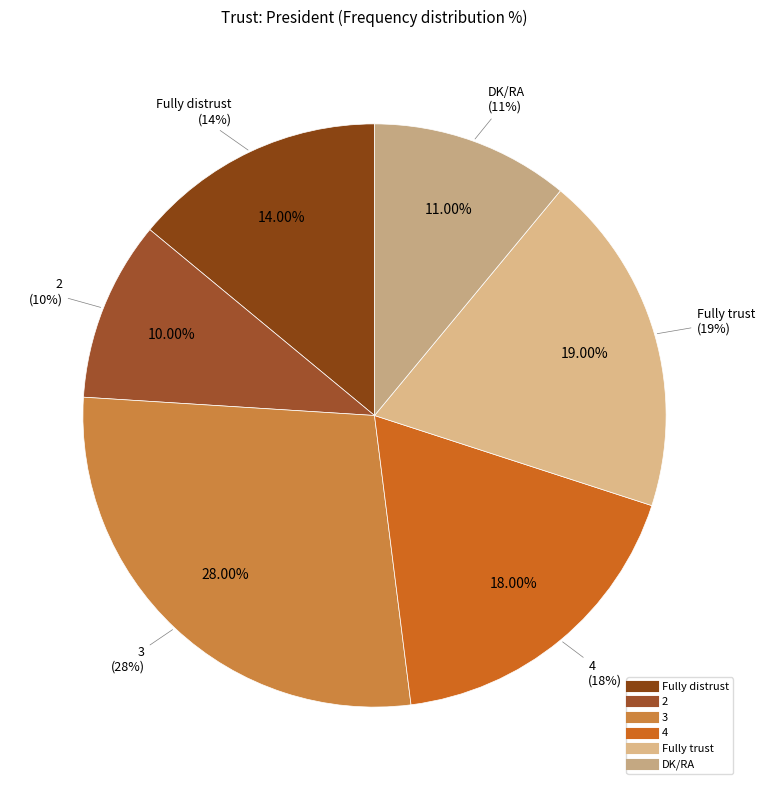

How many segments does this pie chart have?

6